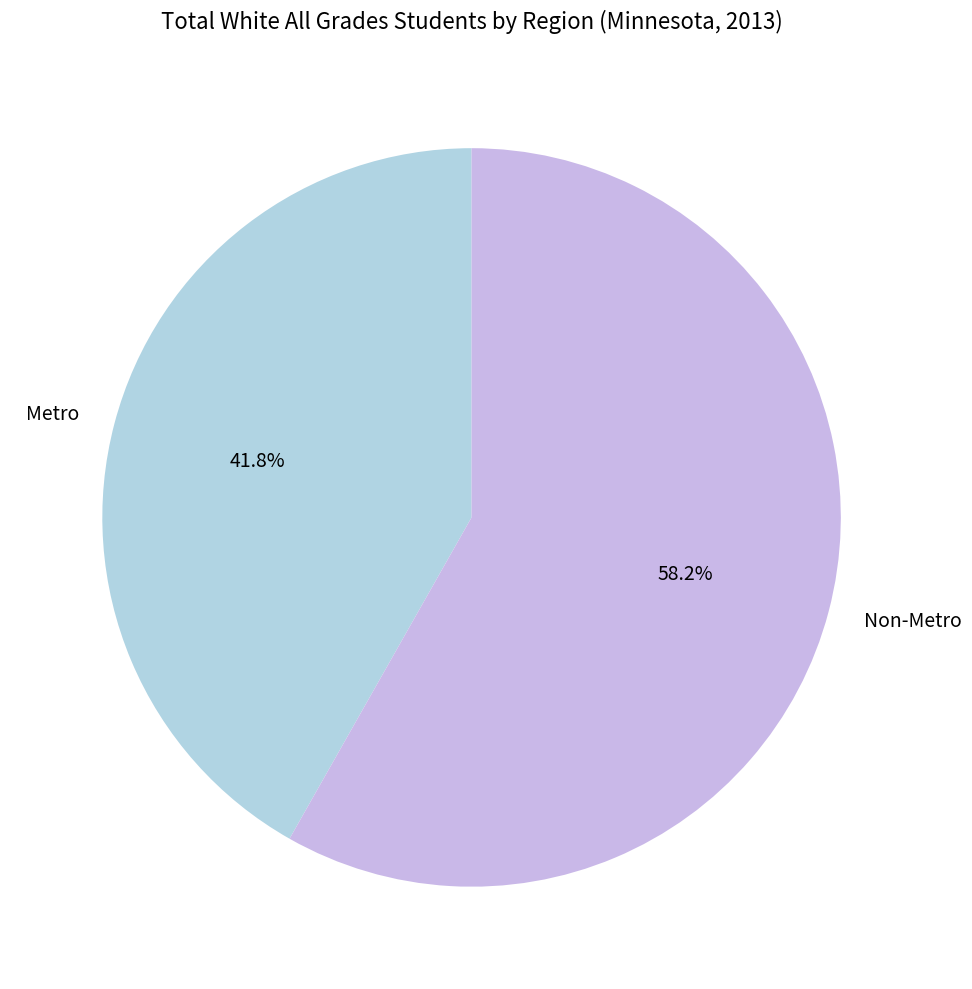

Between Non-Metro and Metro, which is larger?

Non-Metro